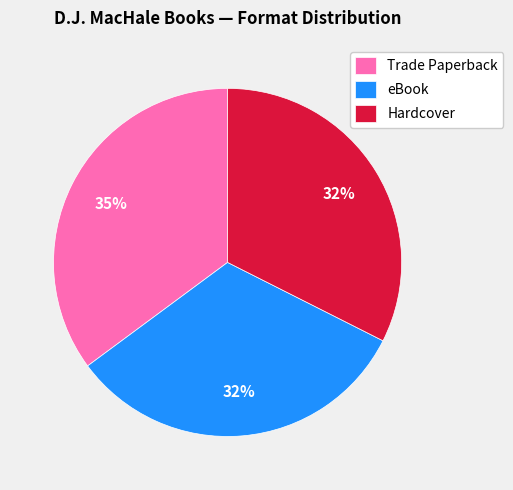

To the nearest percent, what percentage of the pie is Trade Paperback?

35%